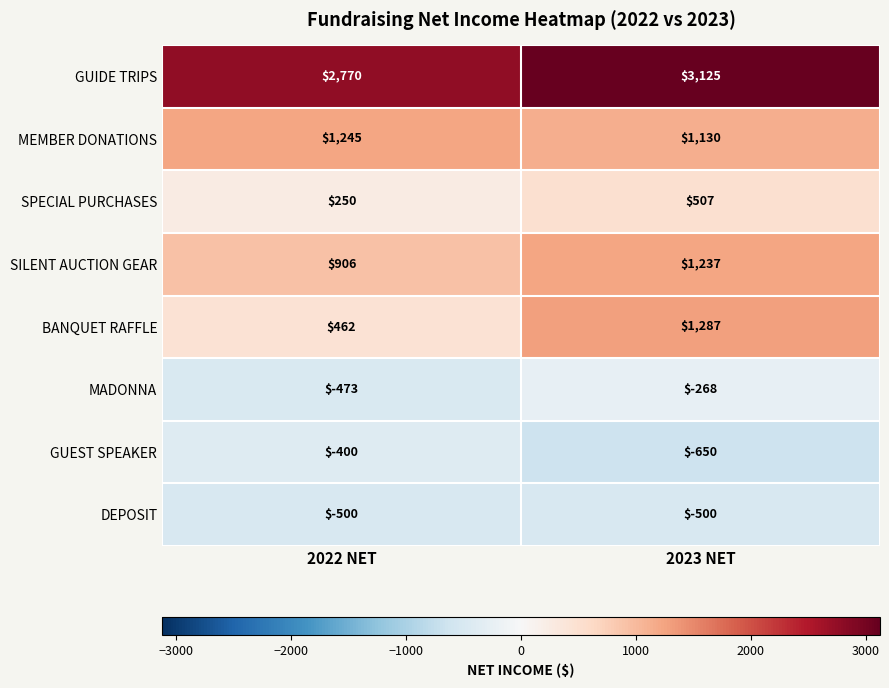

Between 2022 NET and 2023 NET, which series saw the biggest shift?

BANQUET RAFFLE